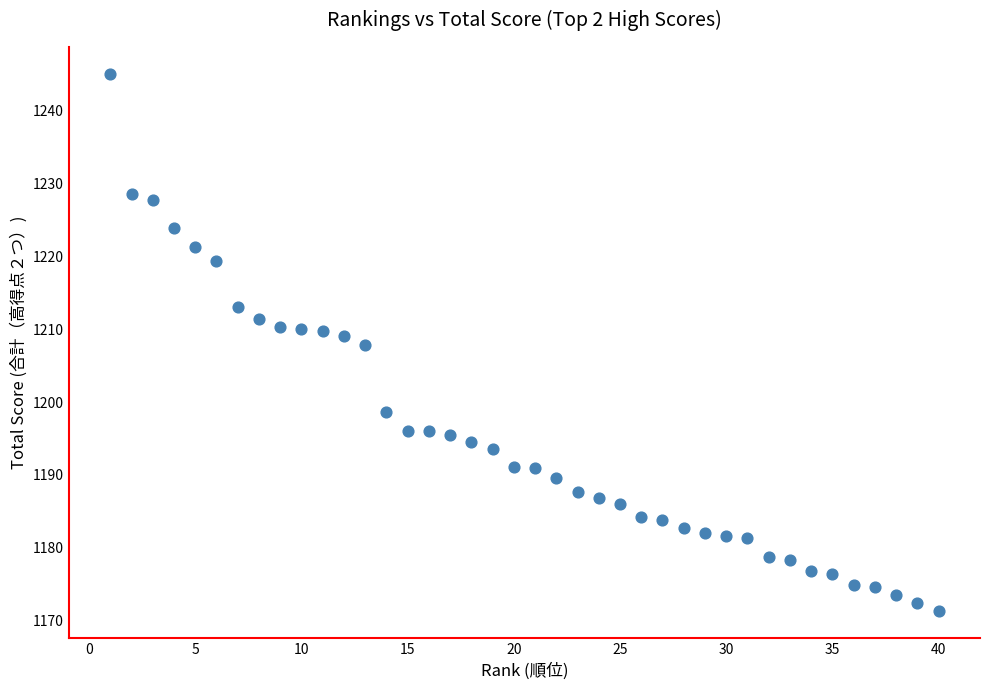

What is the range of X values (max minus min)?

39.0